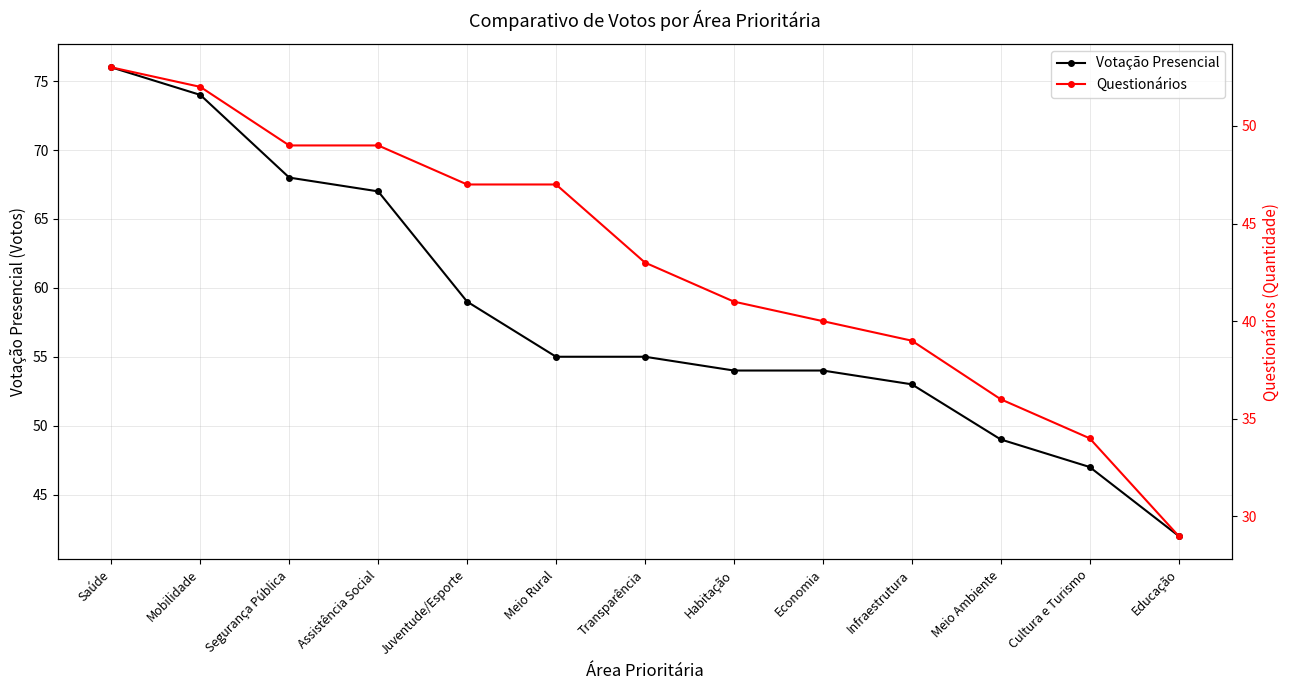

The value of Votação Presencial at Saúde is 76. True or false?

True